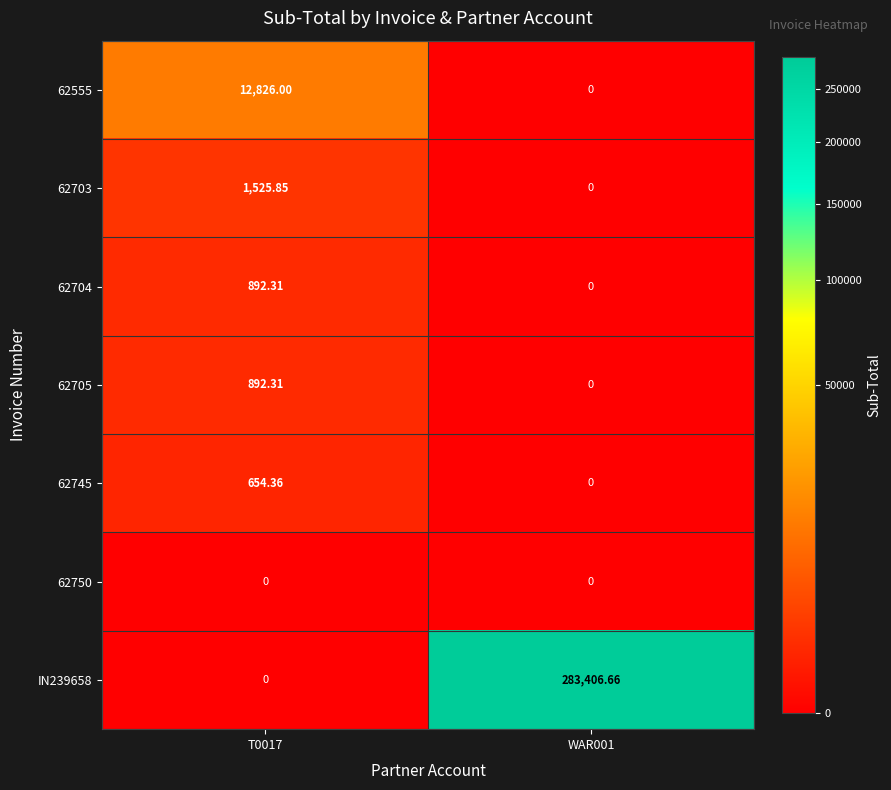

Is the value of 62745 at T0017 greater than the value of 62705 at T0017?

No